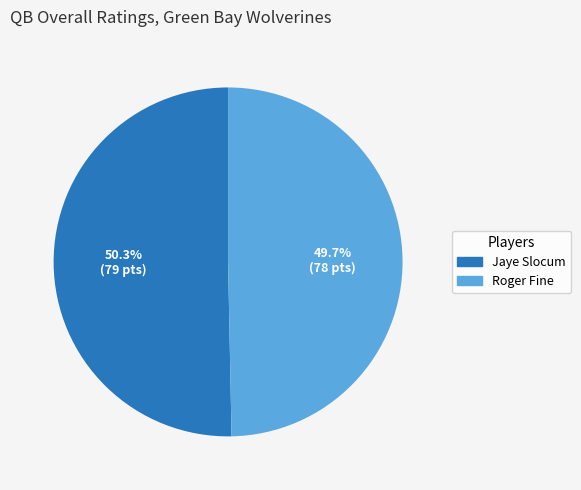

Is it true that Jaye Slocum is 50% of the pie?

True